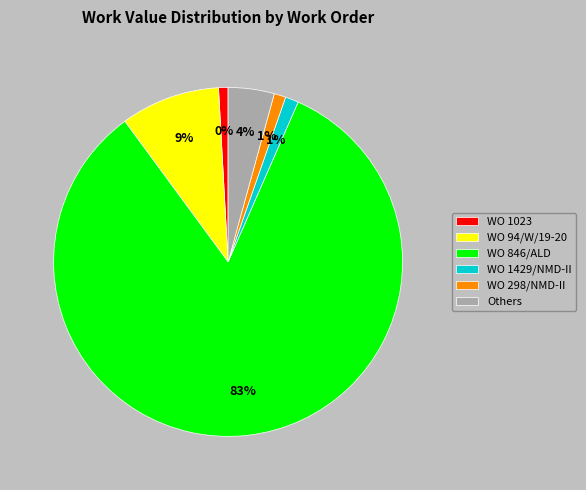

What is the largest slice in the pie chart?

WO 846/ALD